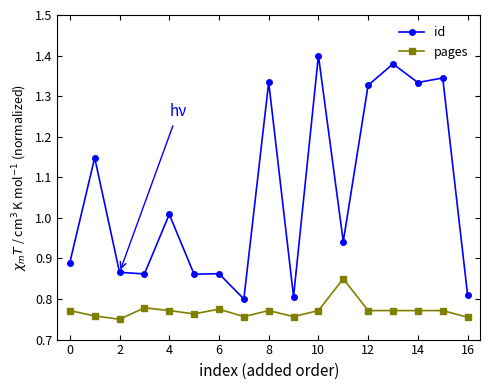

True or false: pages has more than 0 interior local peaks.

True